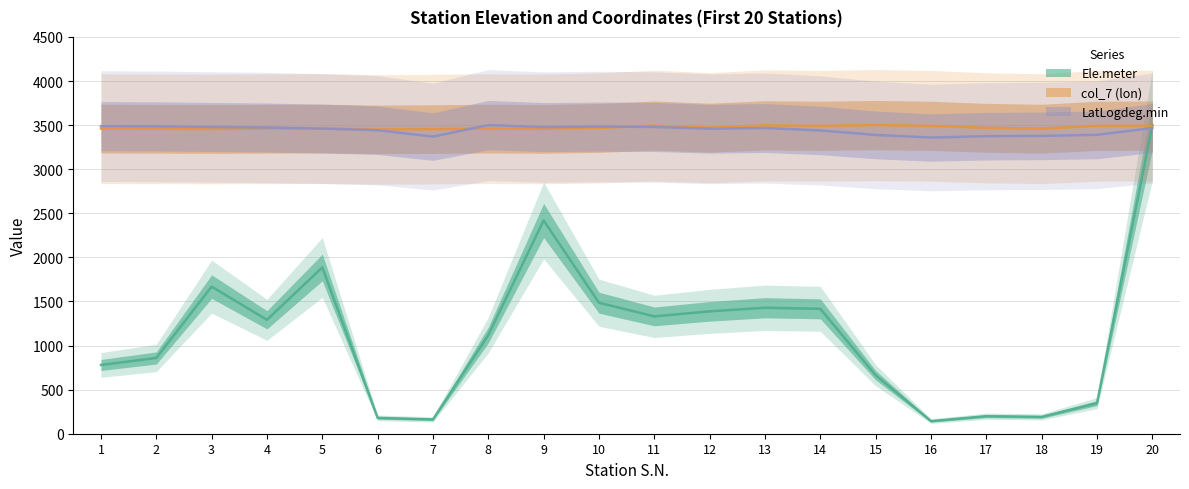

True or false: LatLogdeg.min has more than 1 points higher than both neighbors.

True